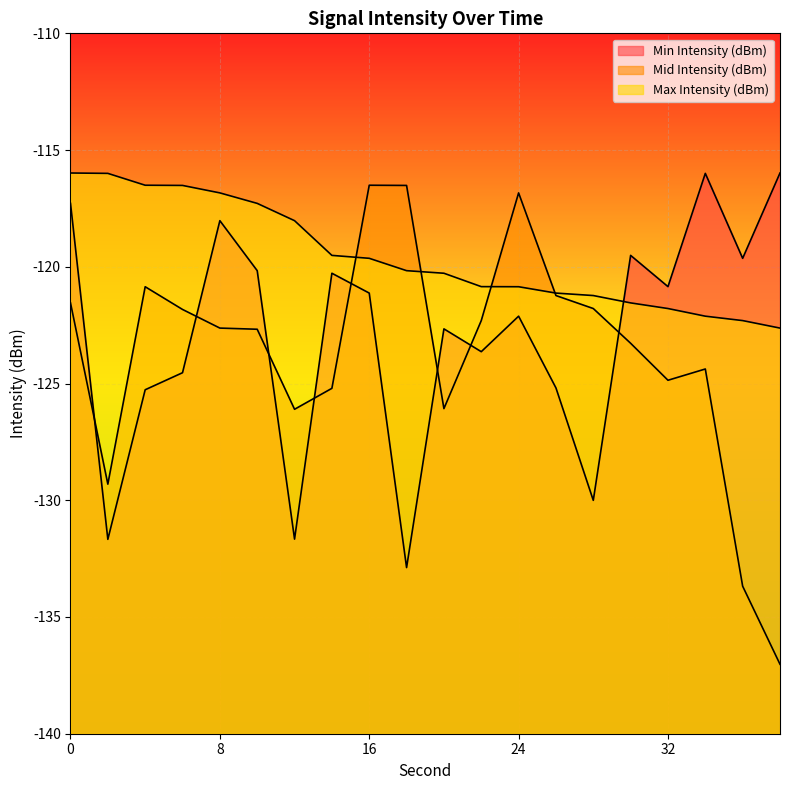

Between 12 and 16, which series saw the biggest shift?

Min Intensity (dBm)